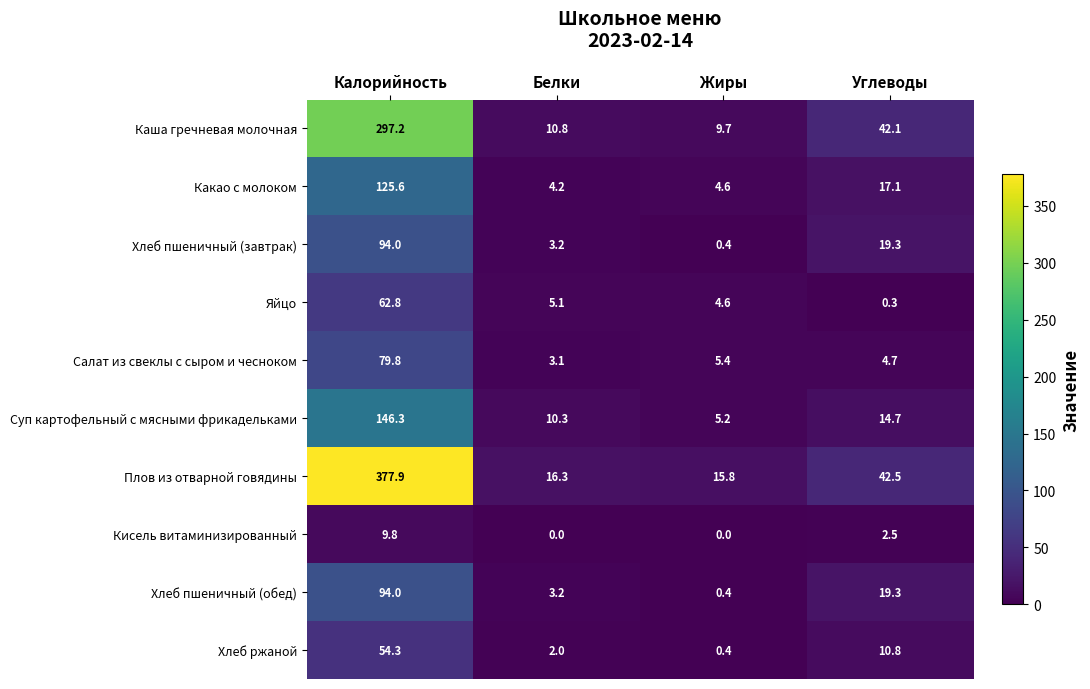

What is the sum of the Плов из отварной говядины values at Жиры and Калорийность?

393.7